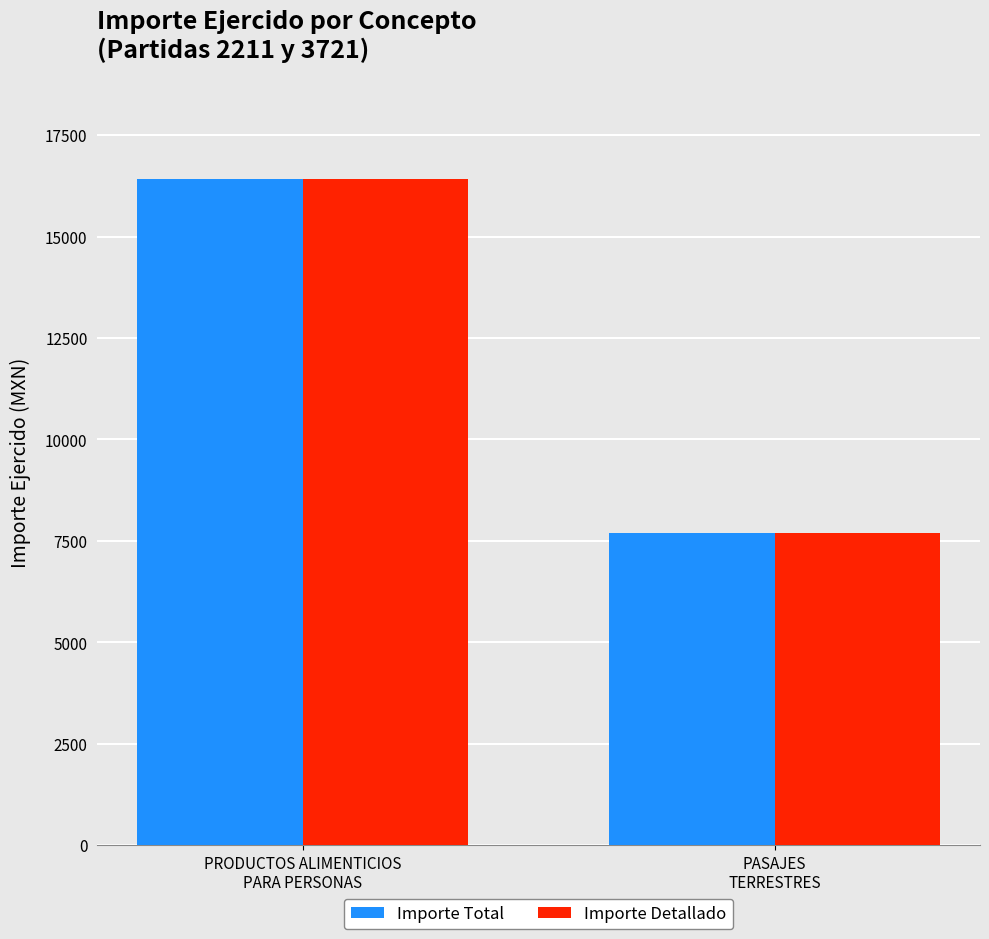

At how many categories does at least one series exceed 10851?

1